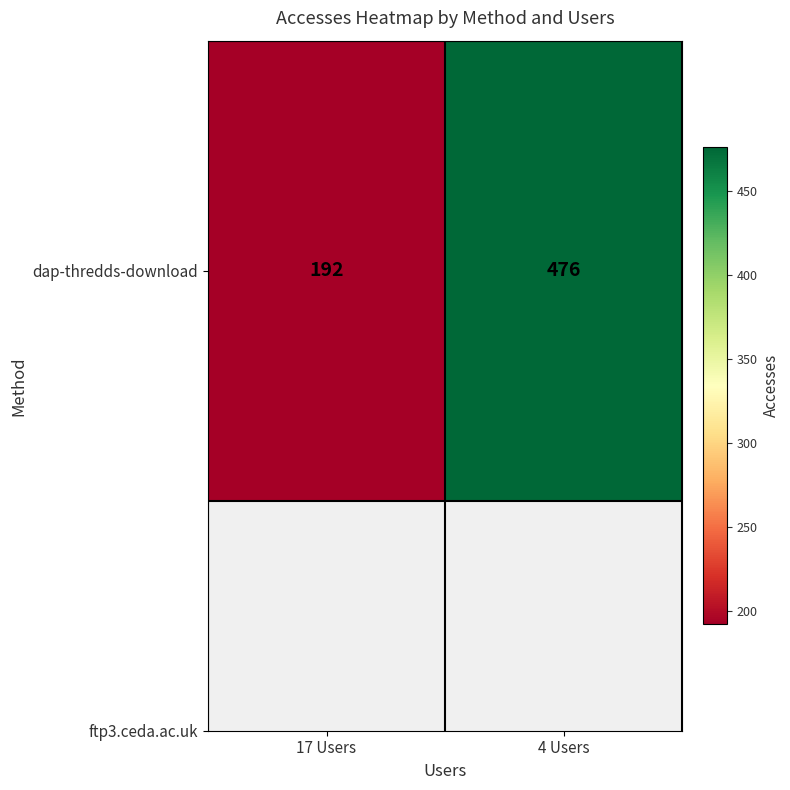

Which label corresponds to the largest value in the chart?

4 Users